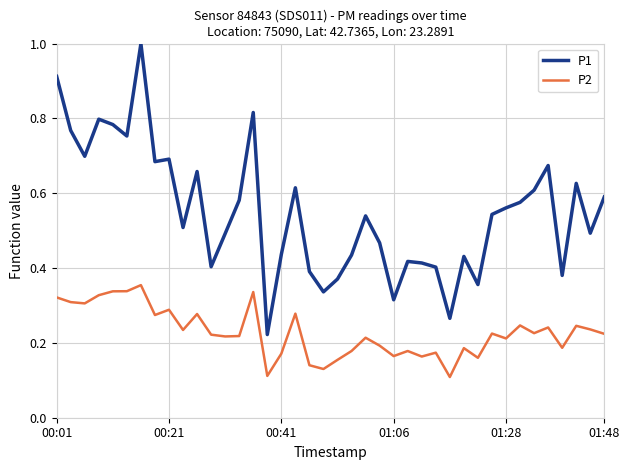

What is the greatest value displayed?

1.0